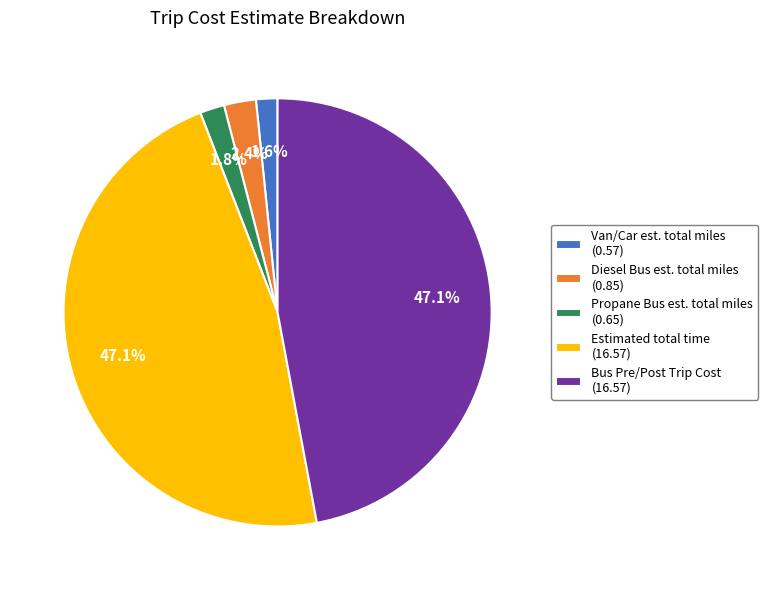

Is there a majority slice in this chart?

No